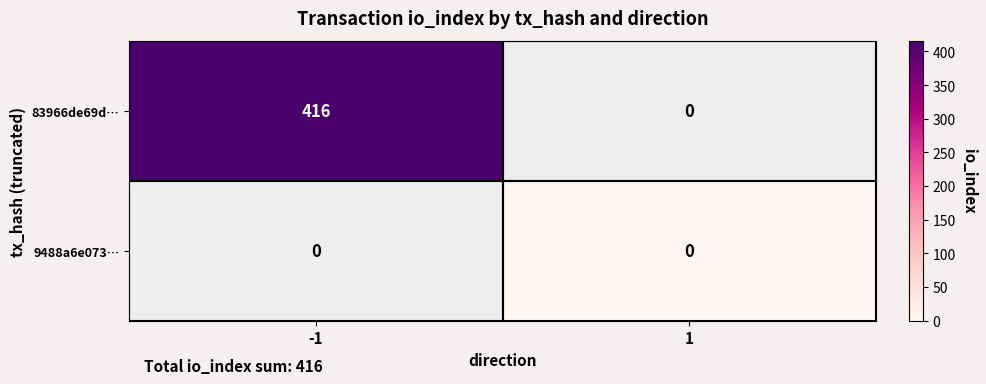

What is the maximum value shown in the chart?

416.0